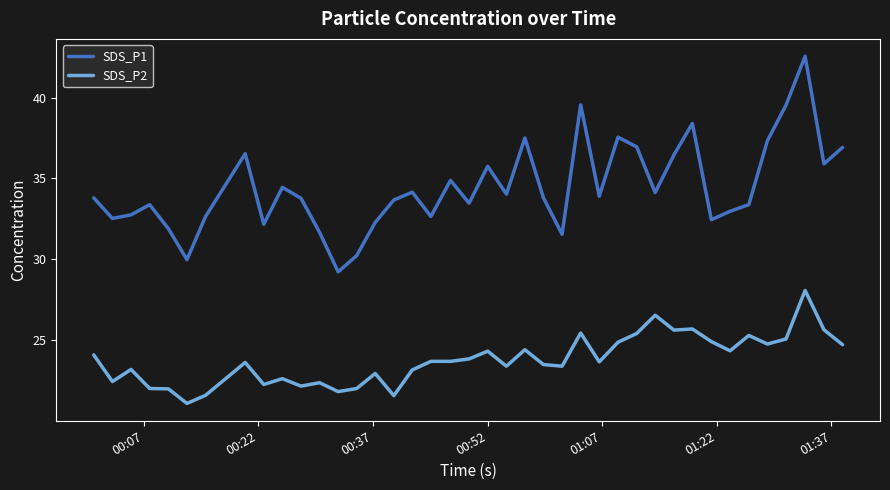

Rank the series by their average value, from highest to lowest.

SDS_P1, SDS_P2